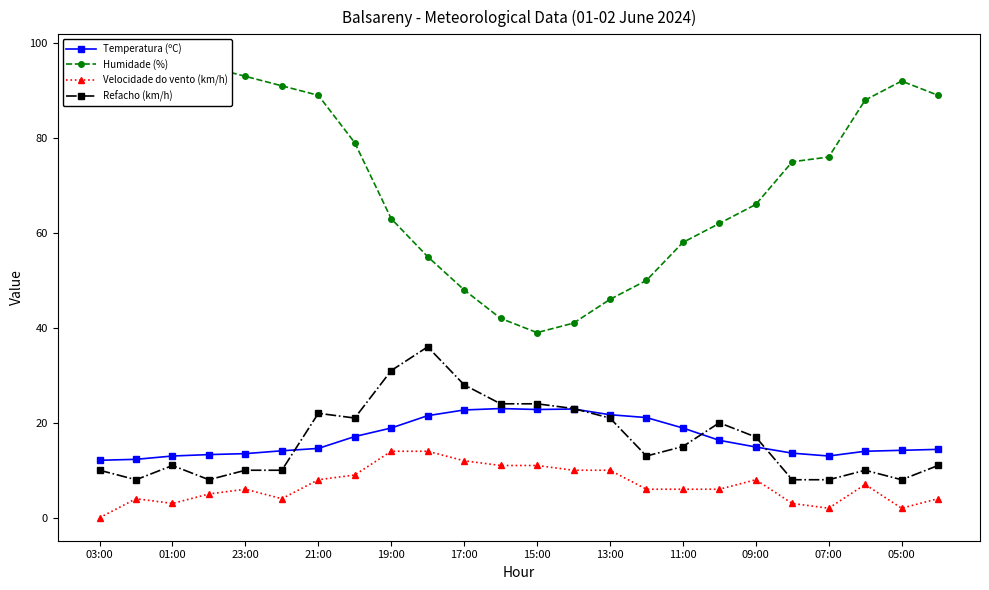

Is the value of Temperatura (ºC) at 13:00 greater than the value of Refacho (km/h) at 07:00?

Yes